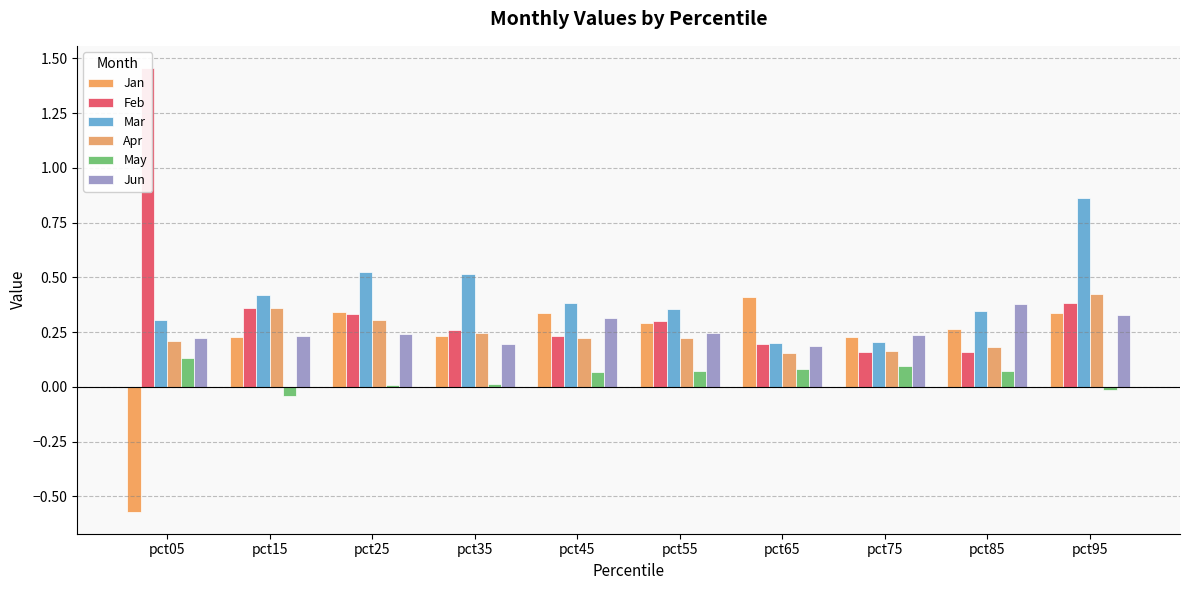

What is the highest value of the Jan series?

0.4